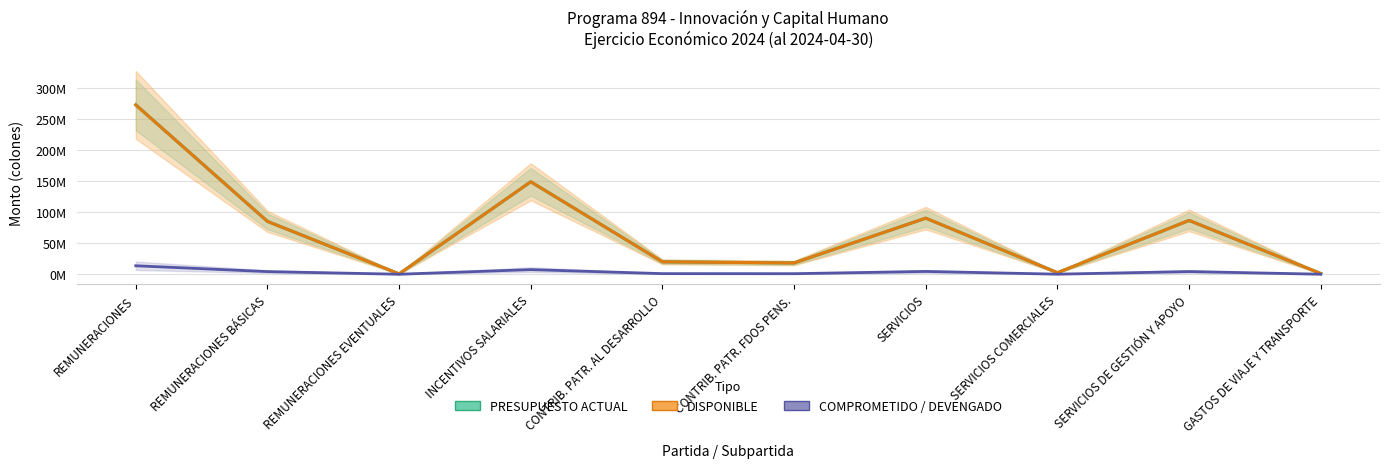

Which label corresponds to the largest value in the chart?

REMUNERACIONES